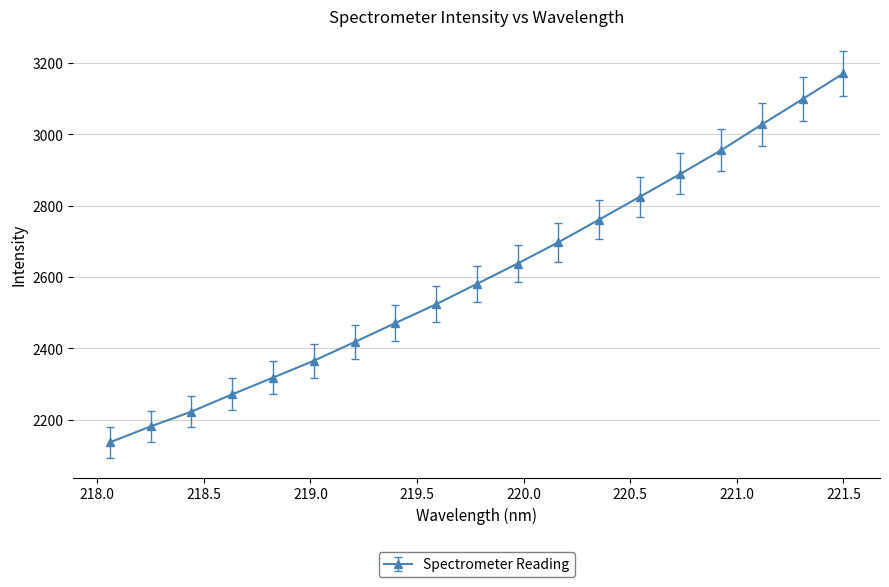

What is the sum of all values?

49551.6